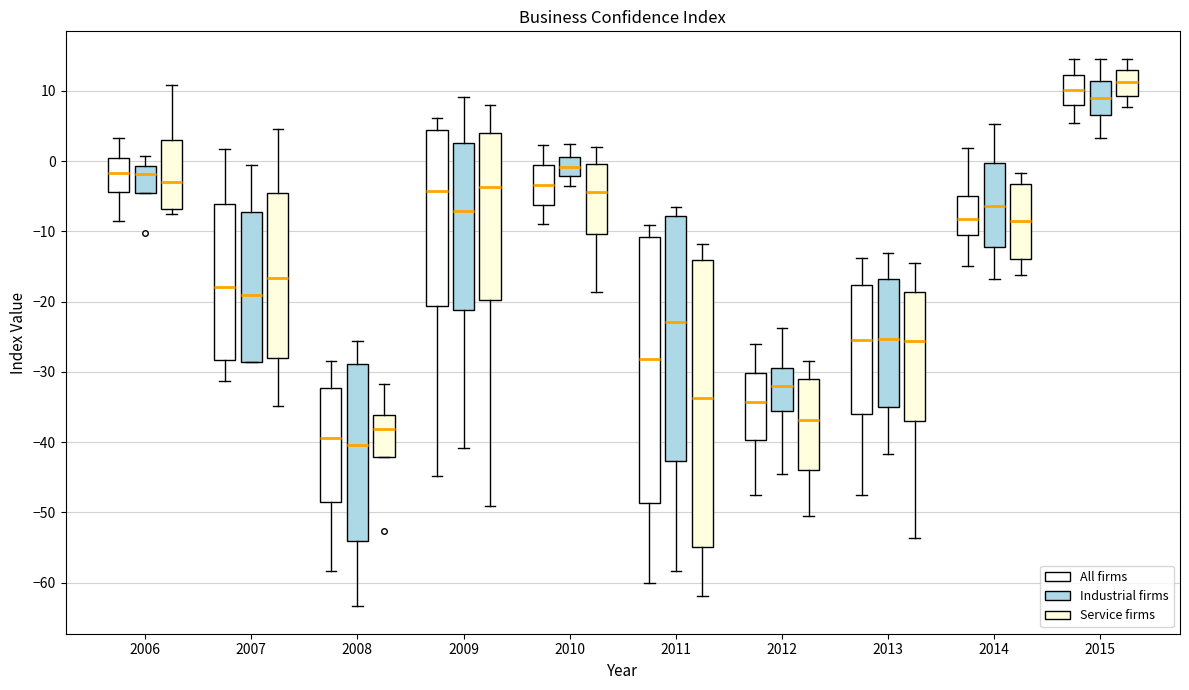

Which box is the tallest, from its lower edge to its upper edge?

2011 (Service firms)